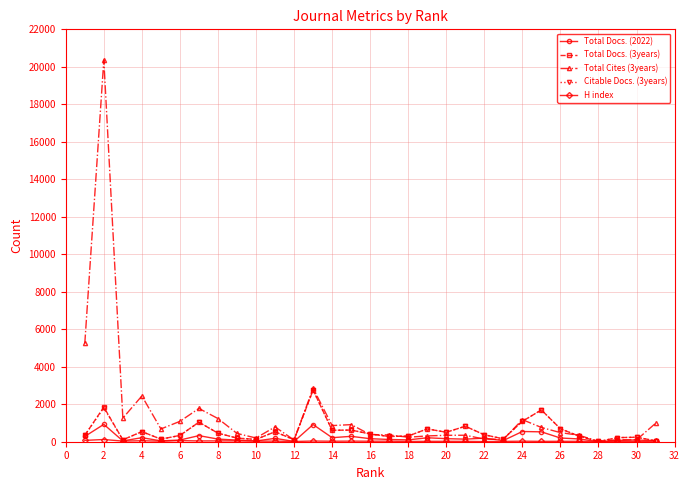

Which series has the largest total across all categories?

Total Cites (3years)